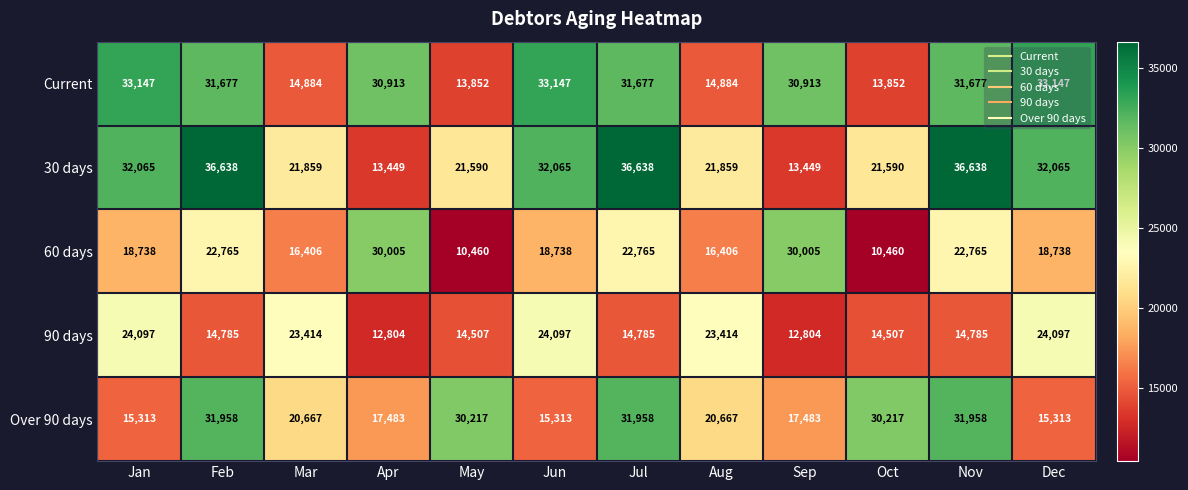

What is the sum of all 60 days values?

238251